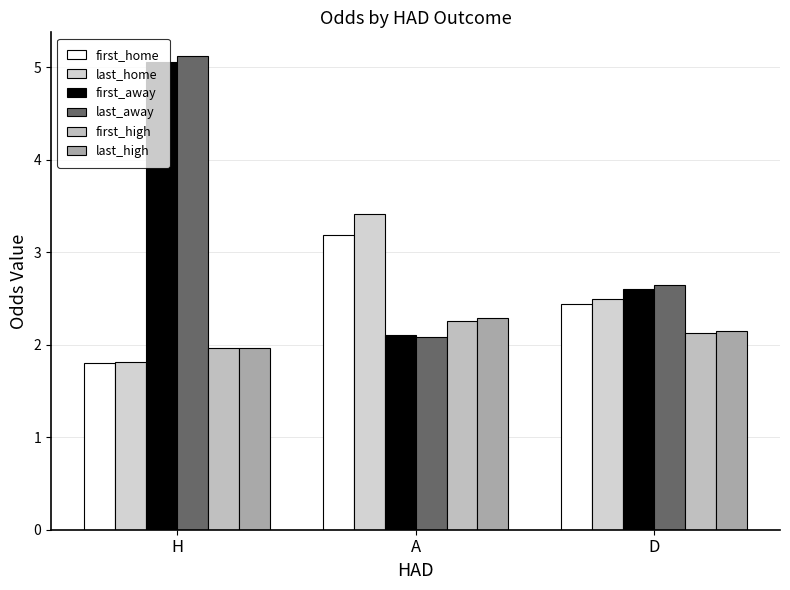

What is the label of the 3rd bar from the right?

H